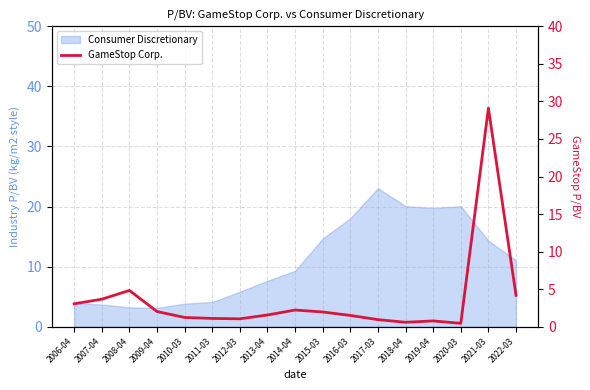

At which category does the data reach its first local valley?

2012-03